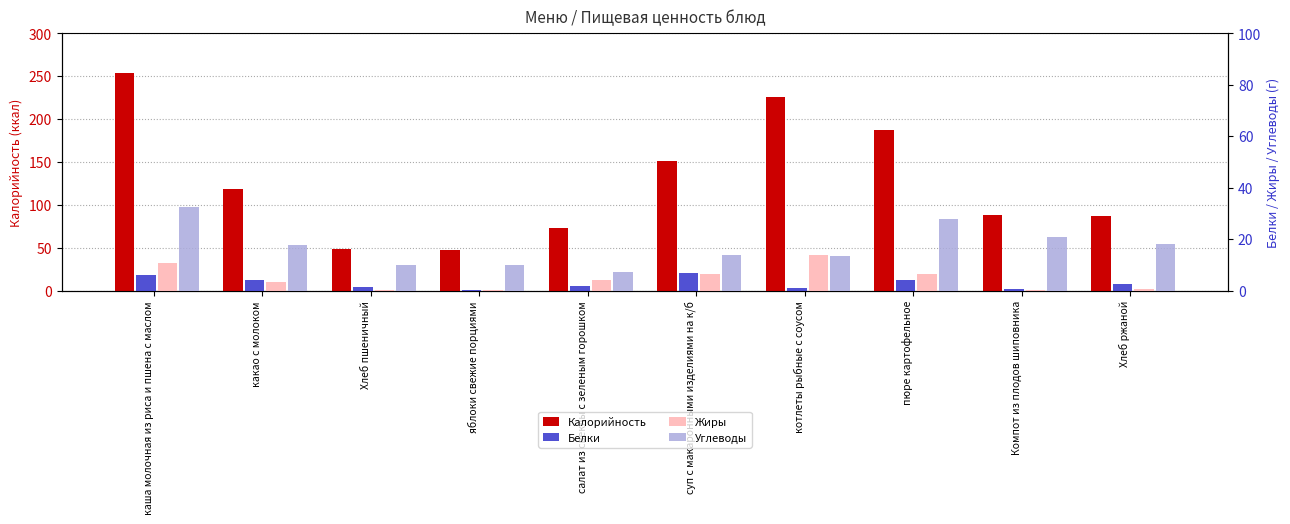

What is the approximate value of Калорийность at суп с макаронными изделиями на к/б?

151.6